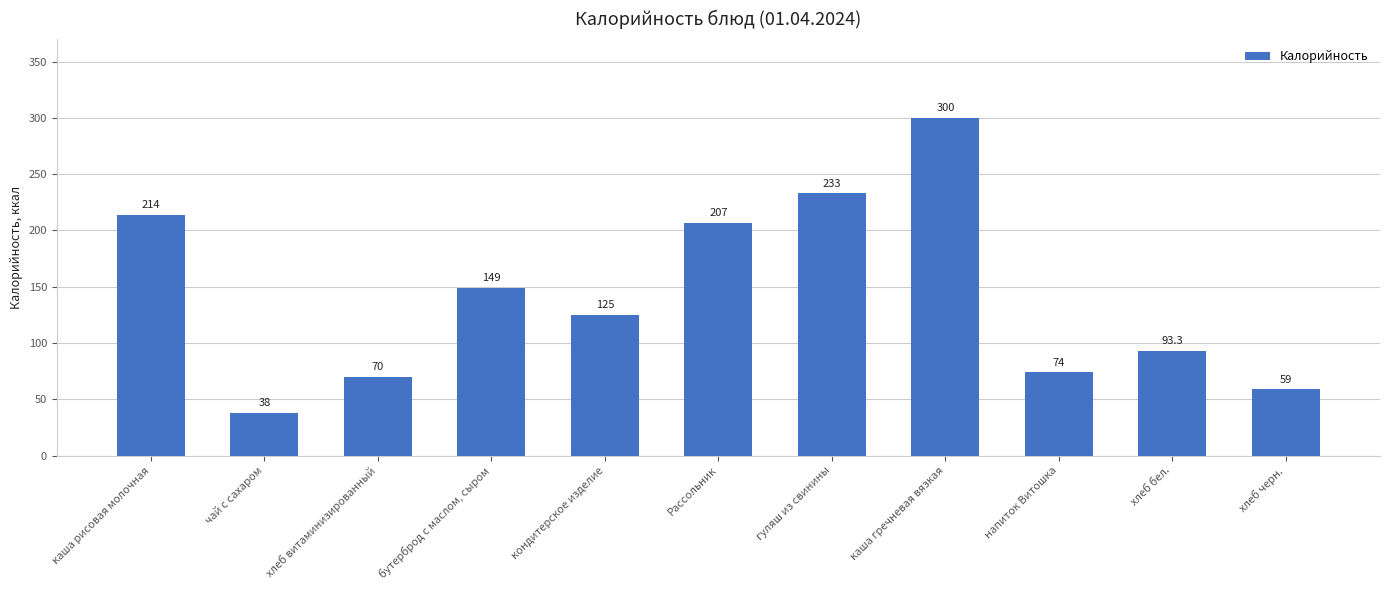

What is the minimum value shown in the chart?

38.0